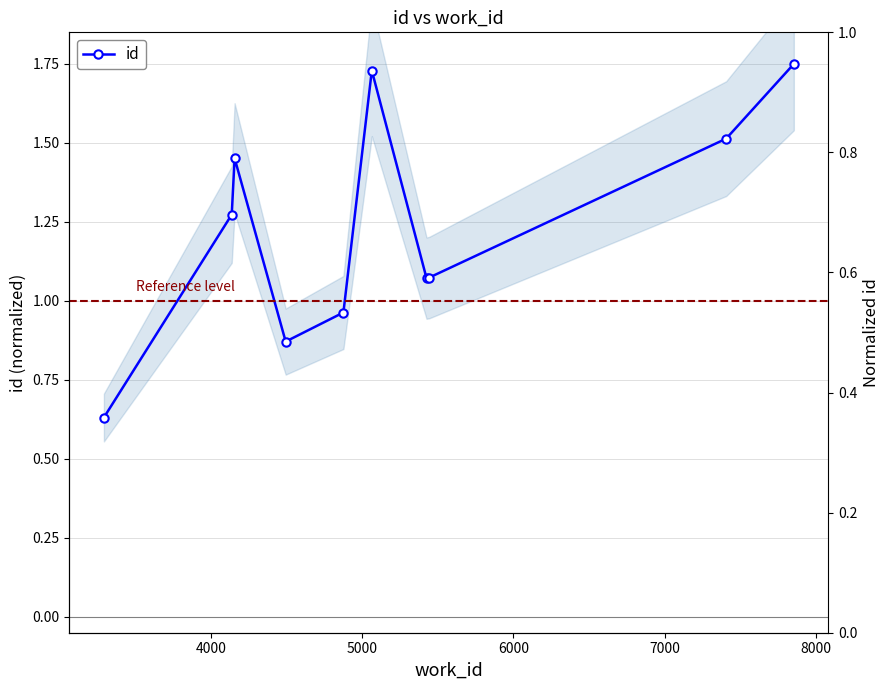

Does the chart display data point markers on the line(s)?

Yes